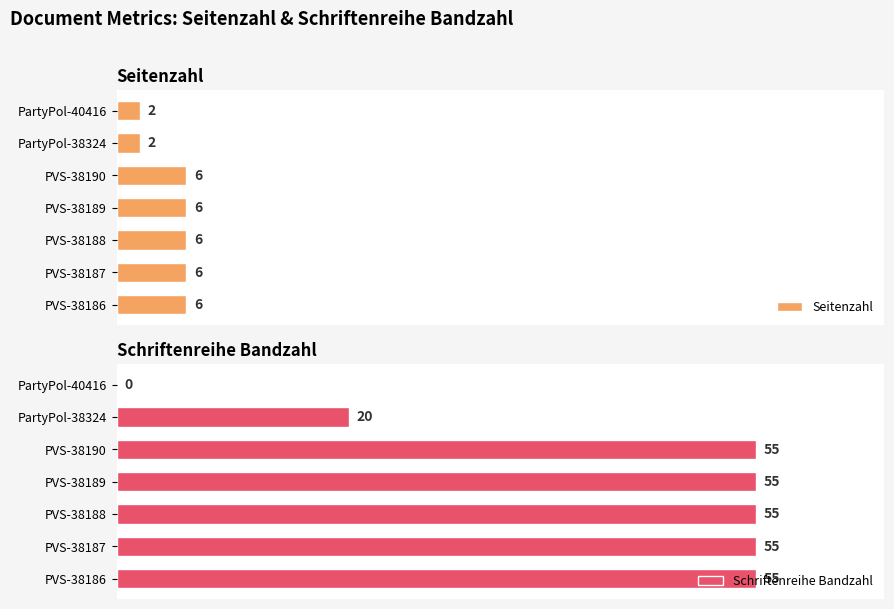

Where is Schriftenreihe Bandzahl nearest to the value 27?

PartyPol-38324